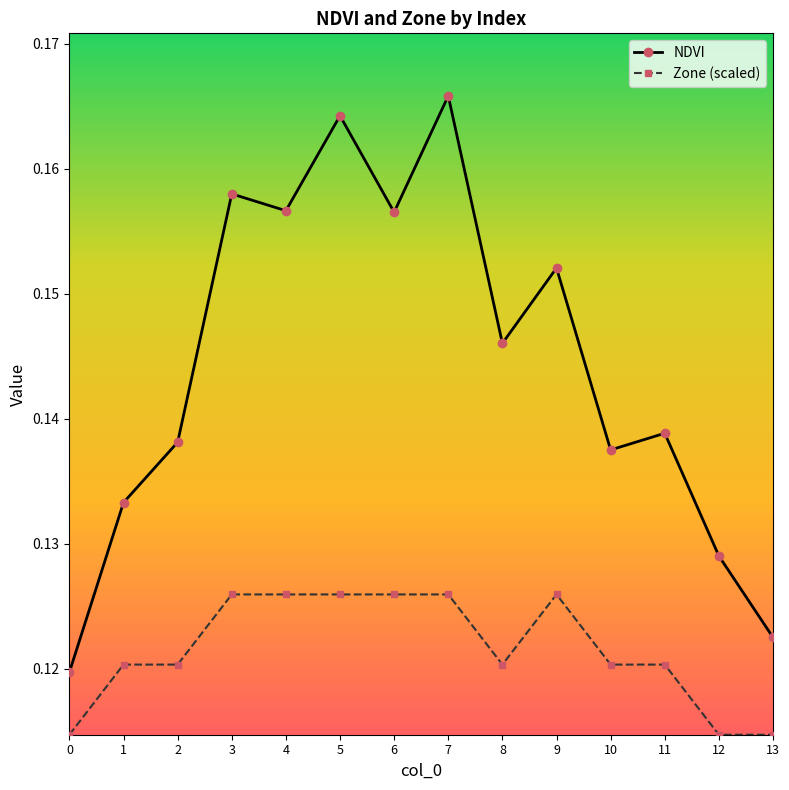

At which category does NDVI reach its first local valley?

4